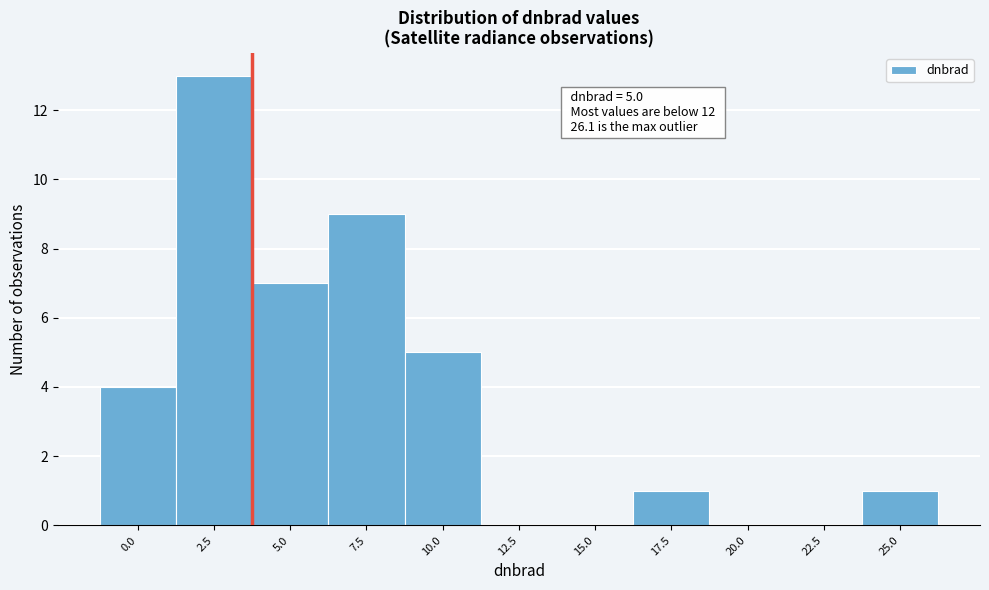

Reading left to right, extract all data points from this chart.

0.0=4	2.5=13	5.0=7	7.5=9	10.0=5	12.5=0	15.0=0	17.5=1	20.0=0	22.5=0	25.0=1